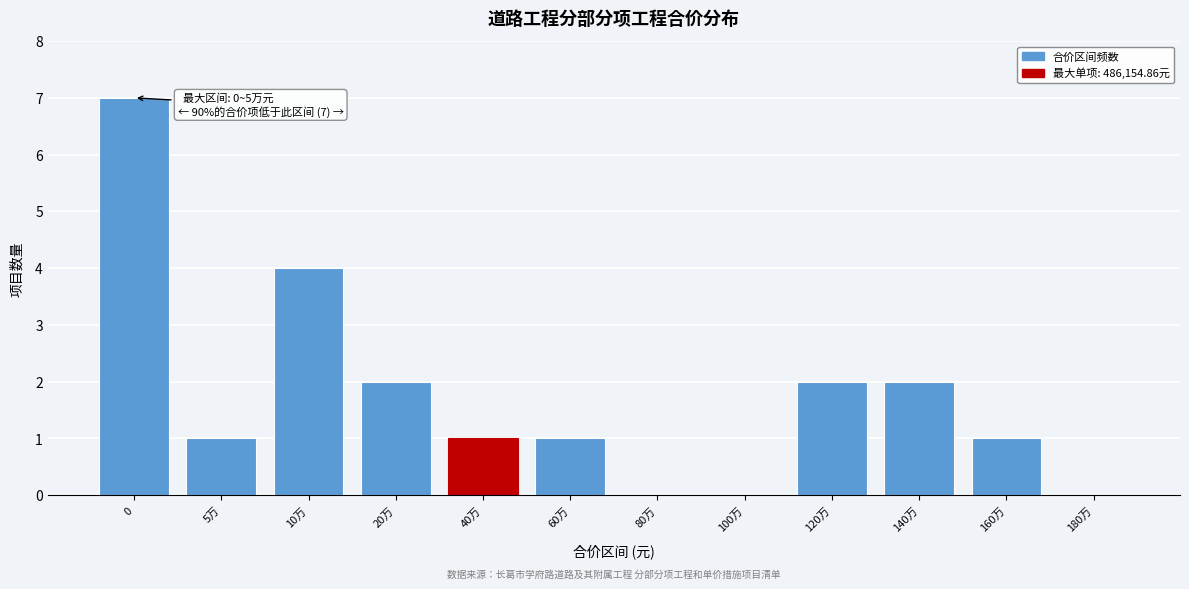

Reading left to right, what are all the values shown in this chart?

0=7	5万=1	10万=4	20万=2	40万=1	60万=1	80万=0	100万=0	120万=2	140万=2	160万=1	180万=0